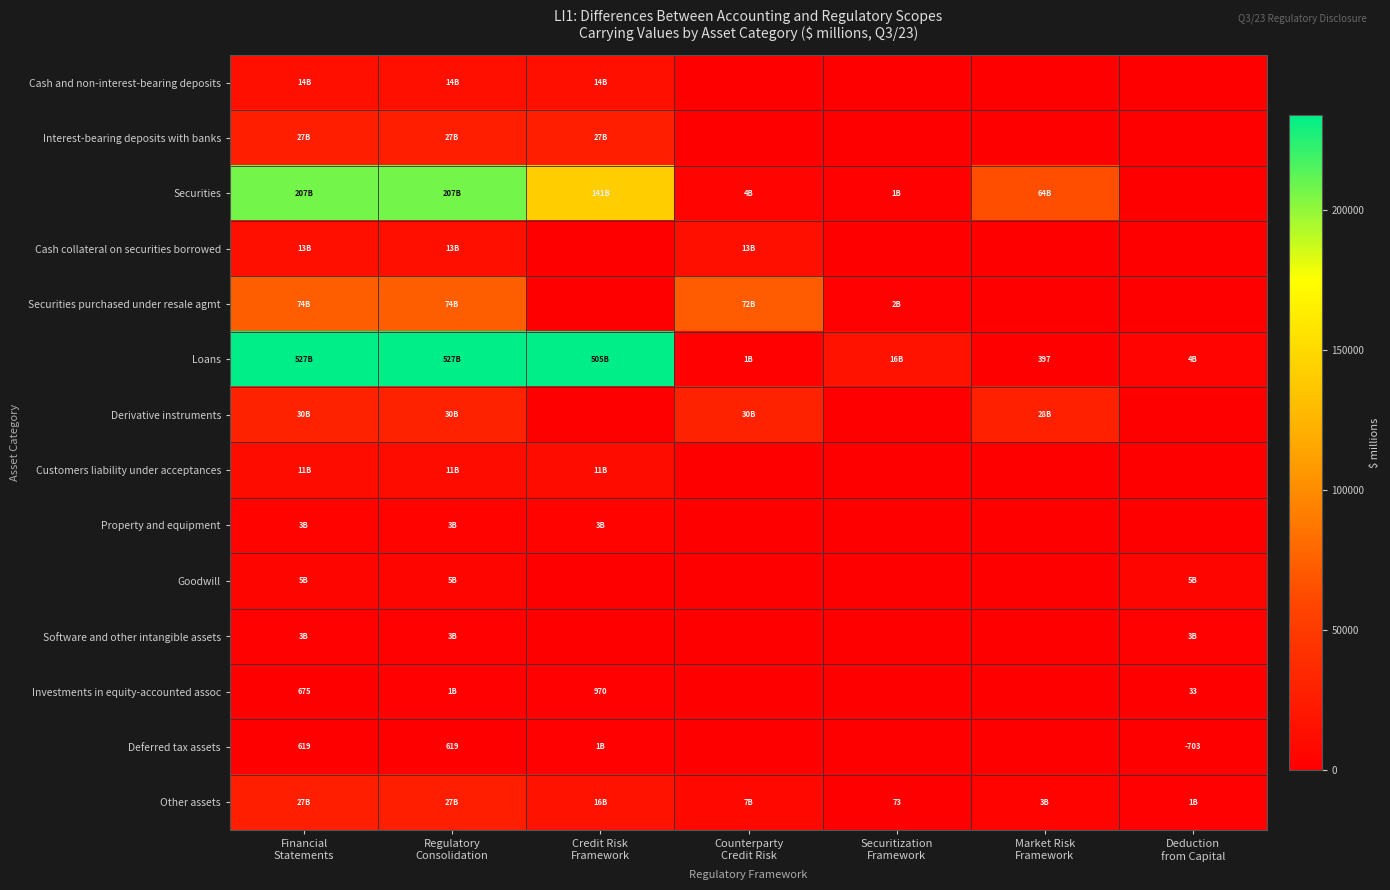

List the series in order of their peak value, highest first.

Loans, Securities, Securities purchased under resale agmt, Derivative instruments, Other assets, Interest-bearing deposits with banks, Cash and non-interest-bearing deposits, Cash collateral on securities borrowed, Customers liability under acceptances, Goodwill, Property and equipment, Software and other intangible assets, Deferred tax assets, Investments in equity-accounted assoc